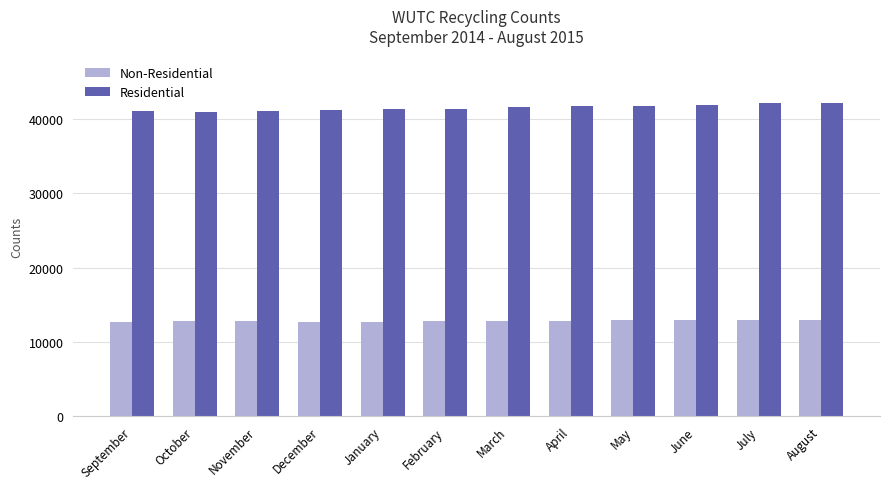

The Residential series shows 41027 at November. True or false?

True